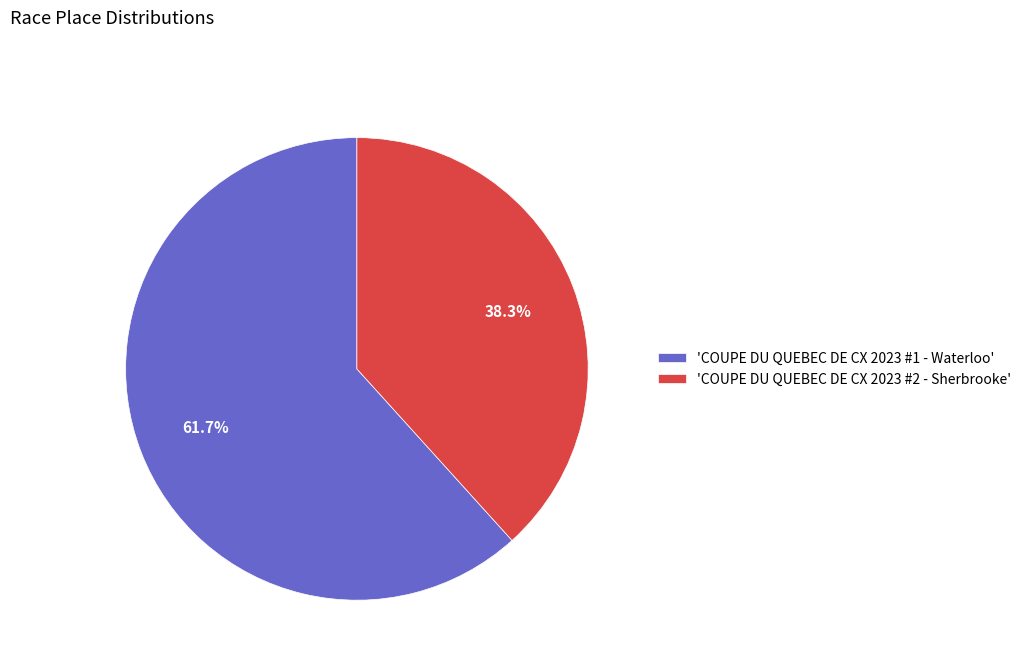

What is the majority slice?

'COUPE DU QUEBEC DE CX 2023 #1 - Waterloo'